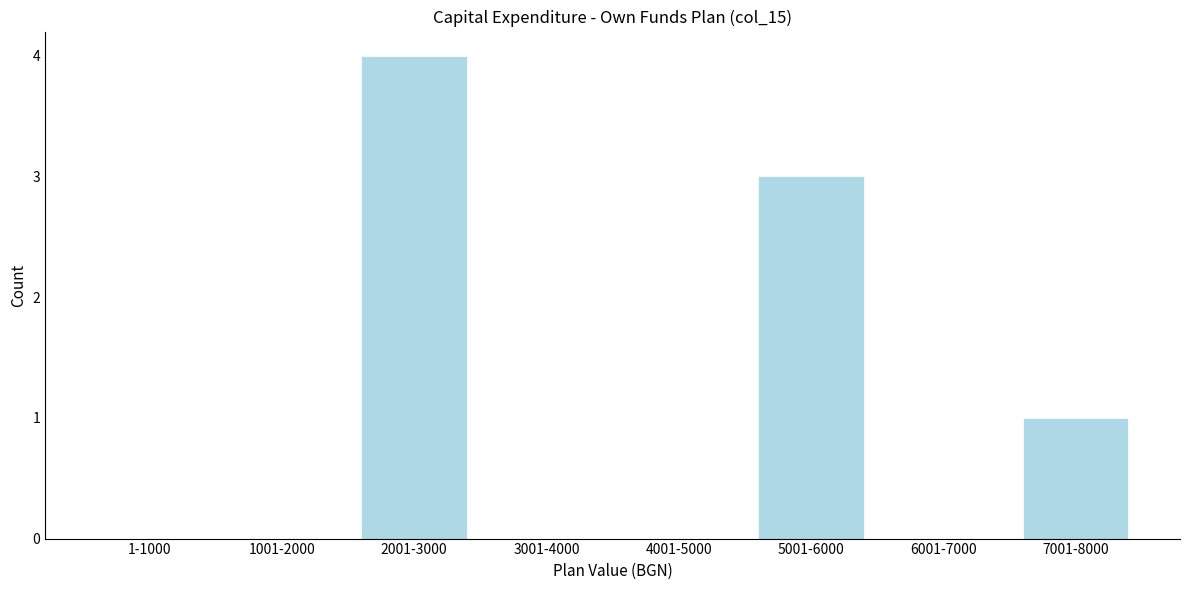

Reading right to left, list all the values displayed in this chart.

7001-8000=1	6001-7000=0	5001-6000=3	4001-5000=0	3001-4000=0	2001-3000=4	1001-2000=0	1-1000=0